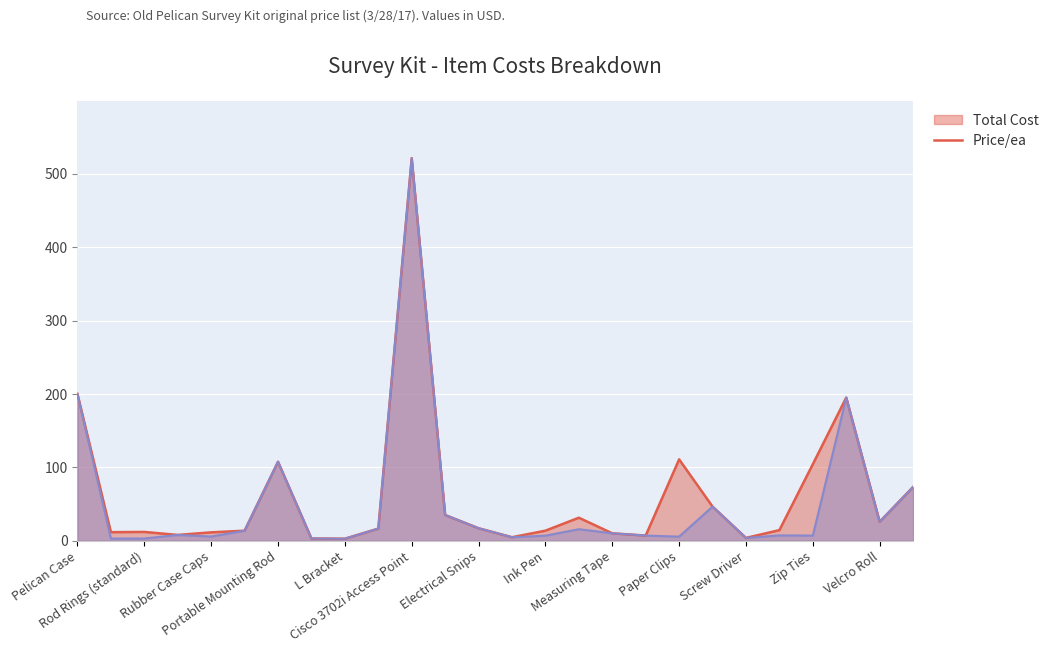

At which category is the sum across all series the highest?

Cisco 3702i Access Point